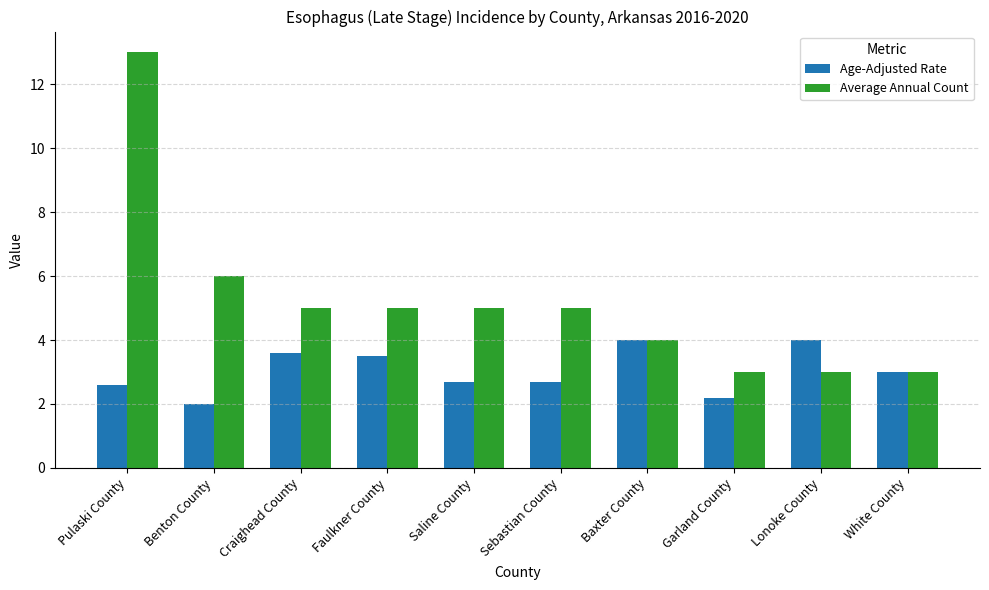

What is the value of the Average Annual Count bar at the 6th from the left?

5.0